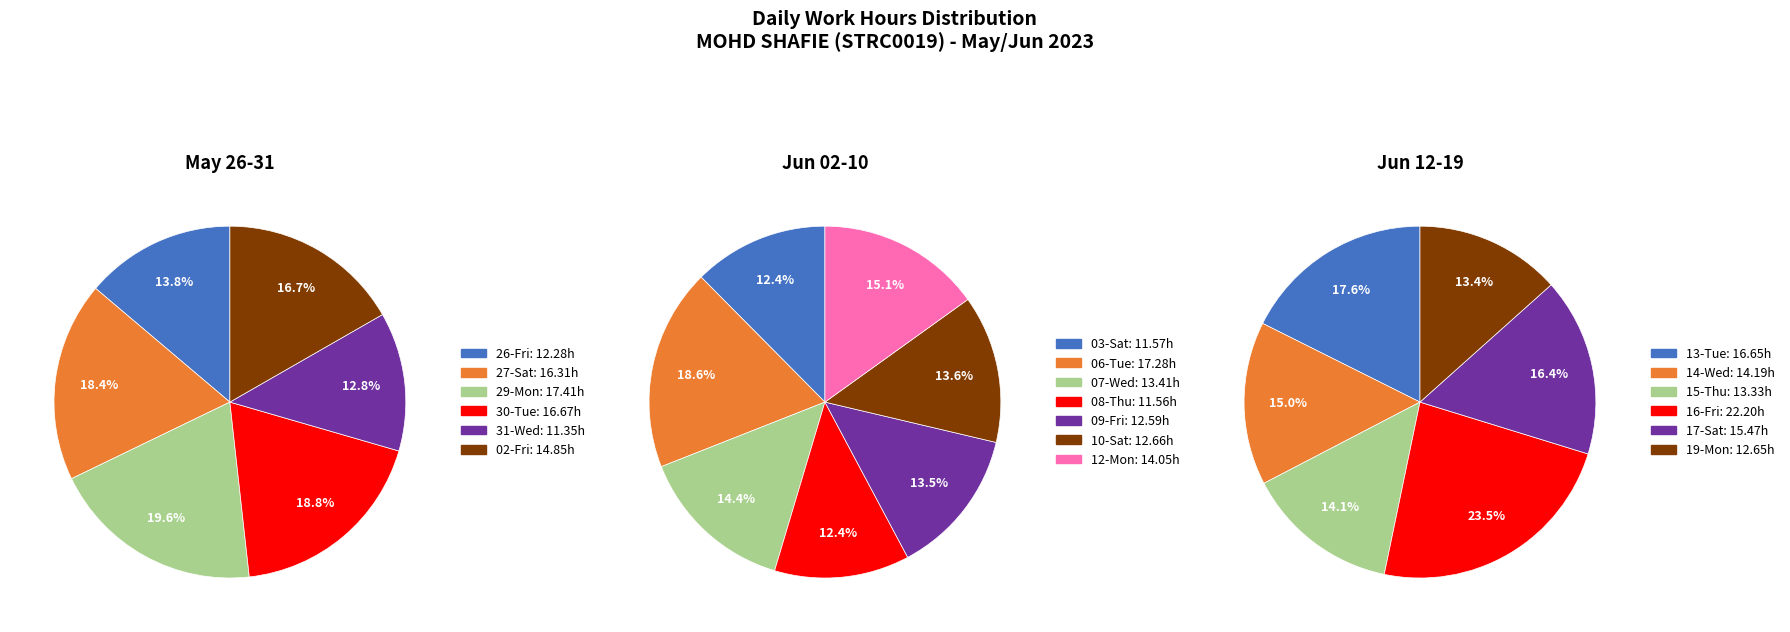

Rank the categories by value from lowest to highest.

31-Wed, 08-Thu, 03-Sat, 26-Fri, 09-Fri, 19-Mon, 10-Sat, 15-Thu, 07-Wed, 12-Mon, 14-Wed, 02-Fri, 17-Sat, 27-Sat, 13-Tue, 30-Tue, 06-Tue, 29-Mon, 16-Fri